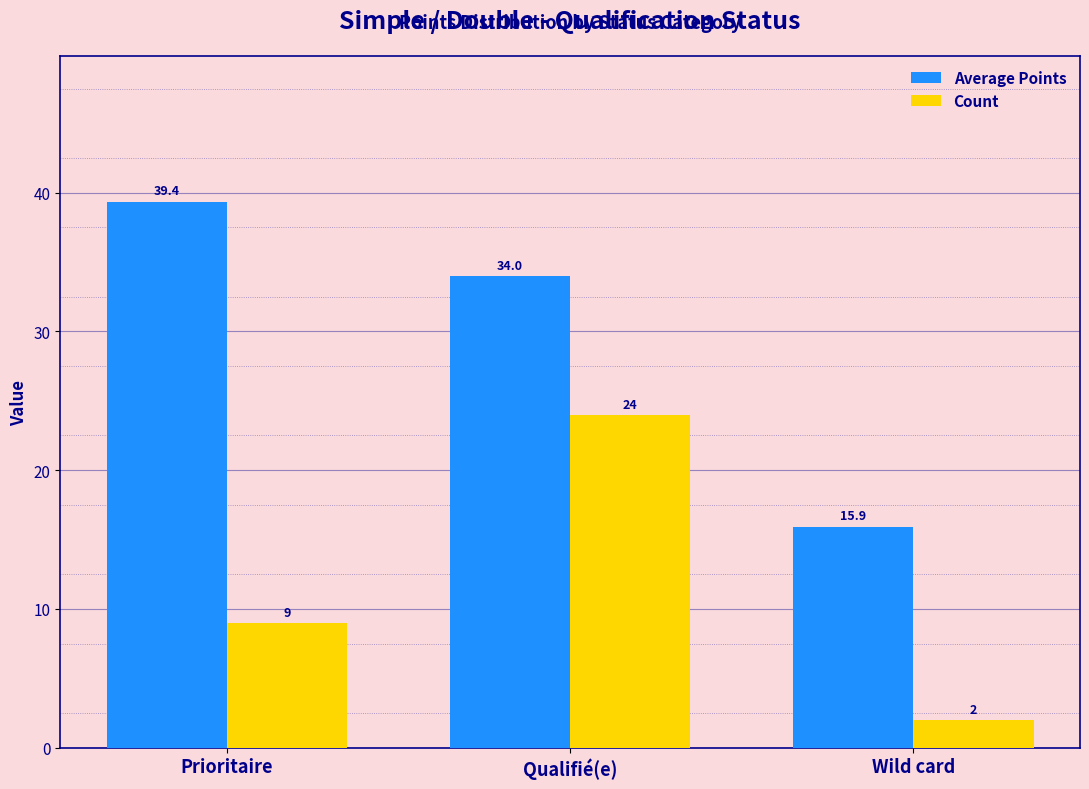

Where is Average Points nearest to the value 27?

Qualifié(e)